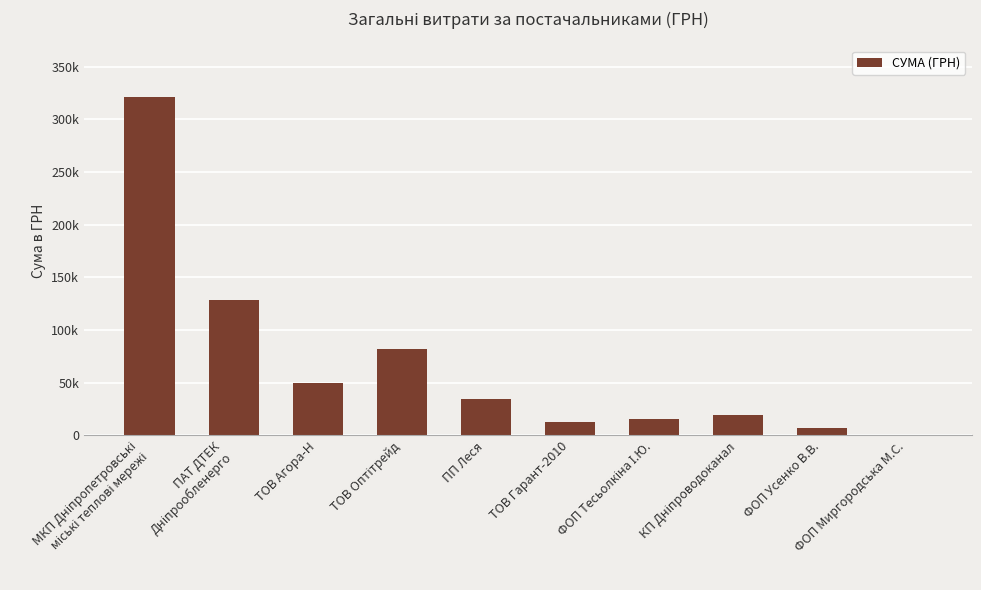

What is the average value?

67137.3